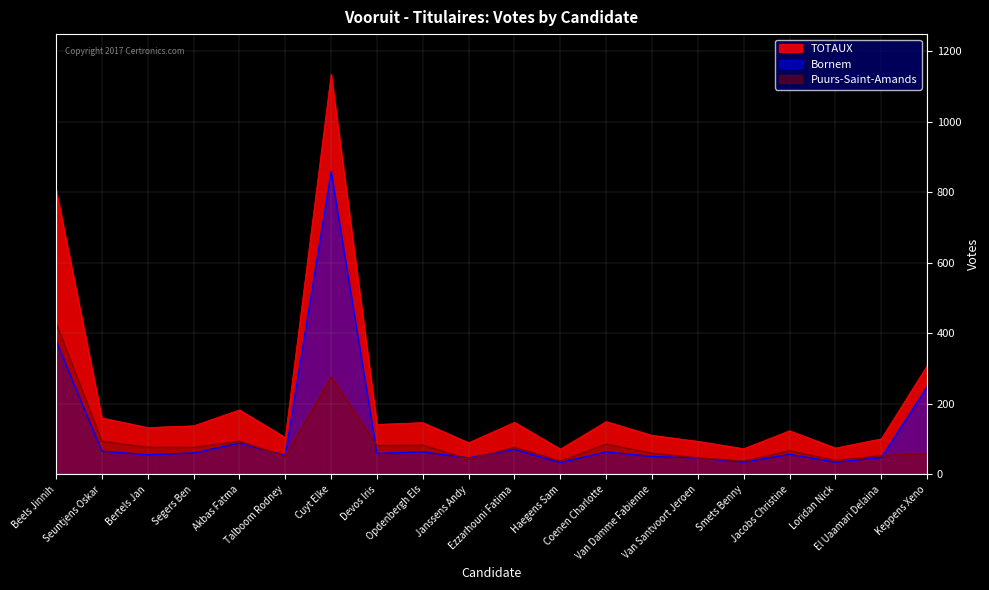

Rank the series by their average value, from lowest to highest.

Puurs-Saint-Amands, Bornem, TOTAUX